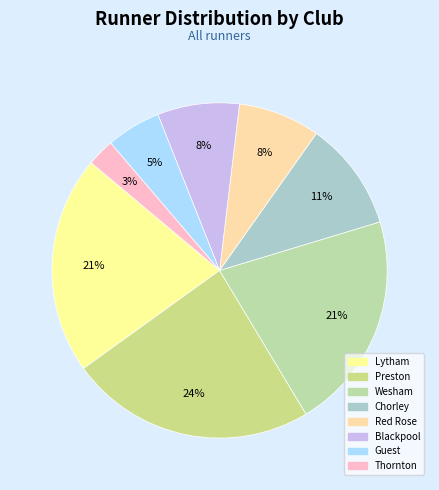

How many slices are in this pie chart?

8